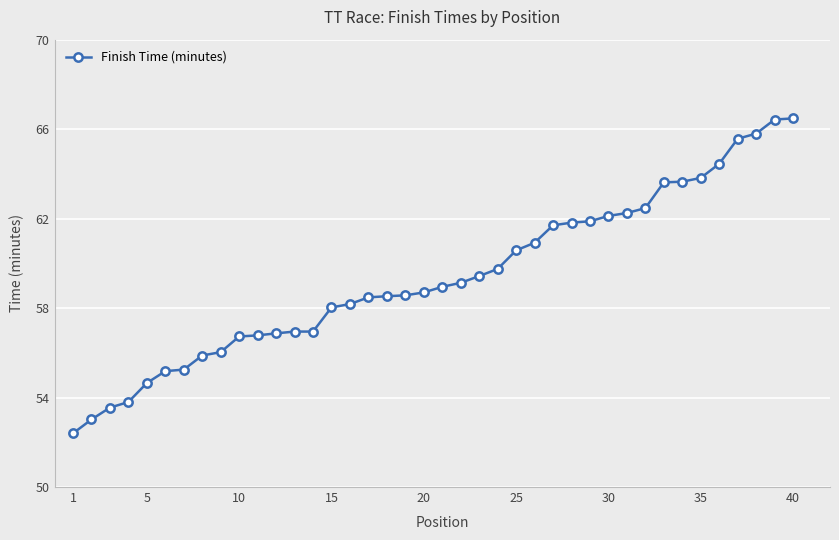

What is the difference between the second highest and minimum values?

14.0